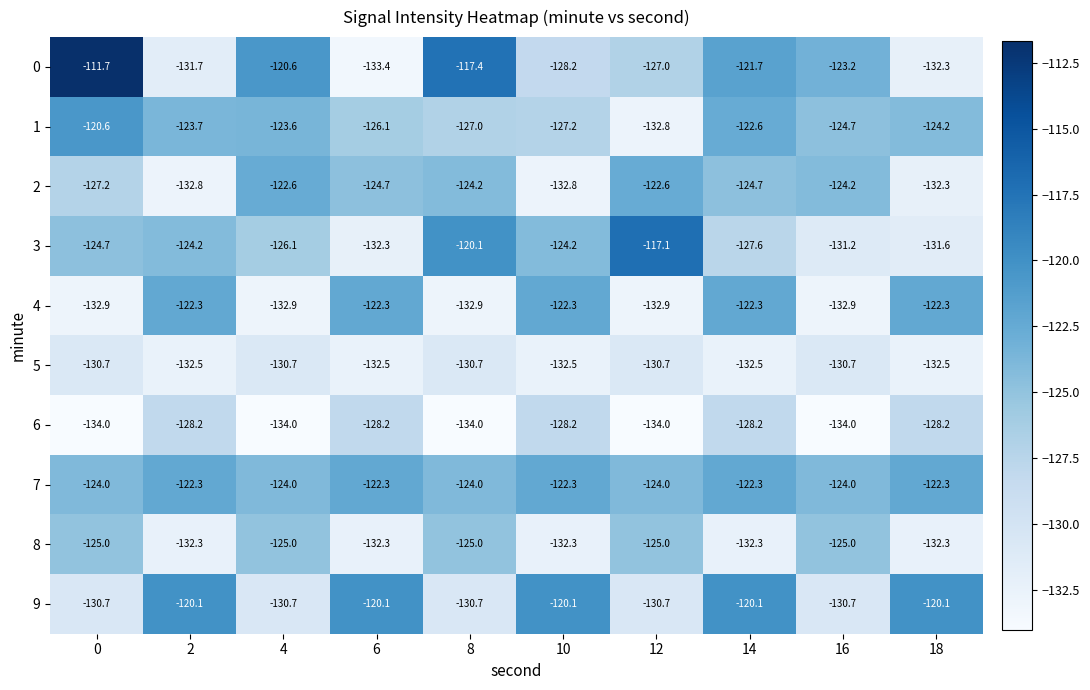

Which series has the largest total across all categories?

7